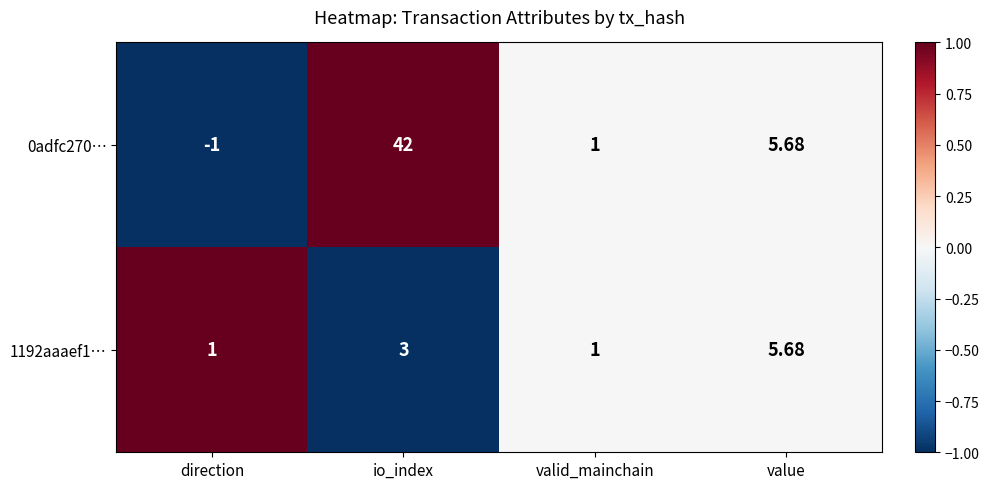

At which category is the sum across all series the highest?

io_index